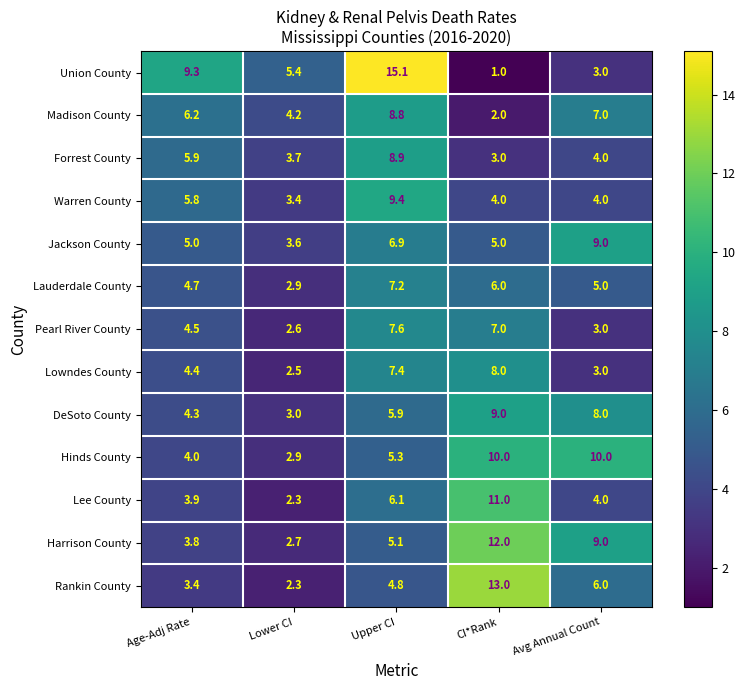

Count the number of categories in the chart.

5